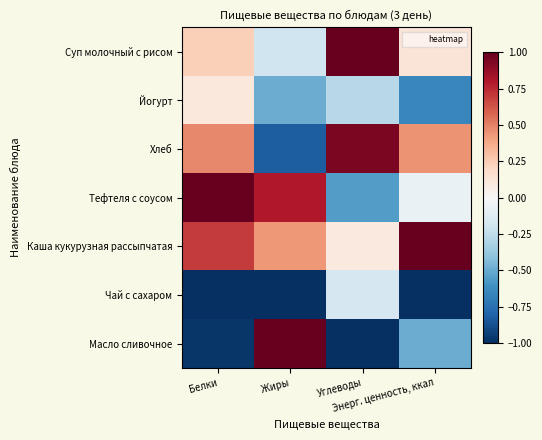

At which category is the sum across all series the highest?

Белки